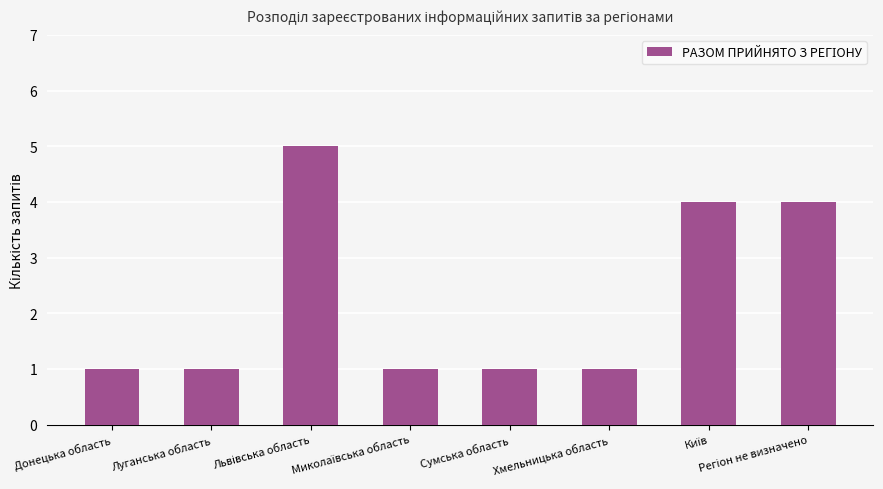

What is the label of the 7th bar from the right?

Луганська область